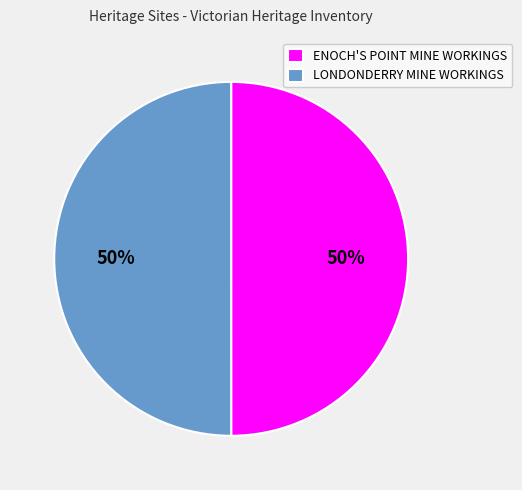

To the nearest percent, what is the combined percentage of ENOCH'S POINT MINE WORKINGS and LONDONDERRY MINE WORKINGS?

100%